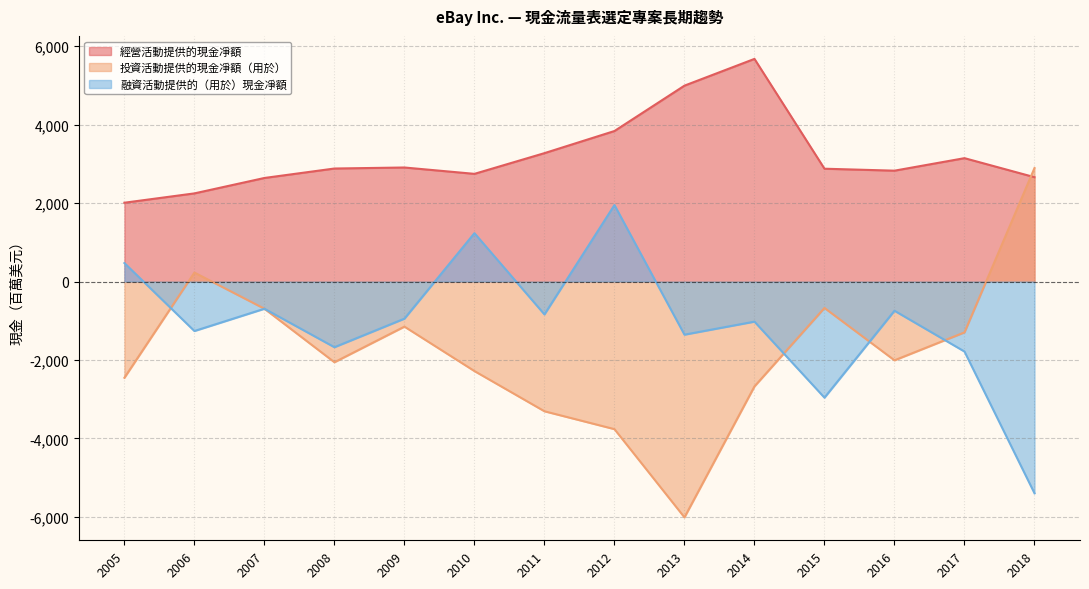

Is it true that 經營活動提供的現金凈額 equals 3838 at 2012?

True